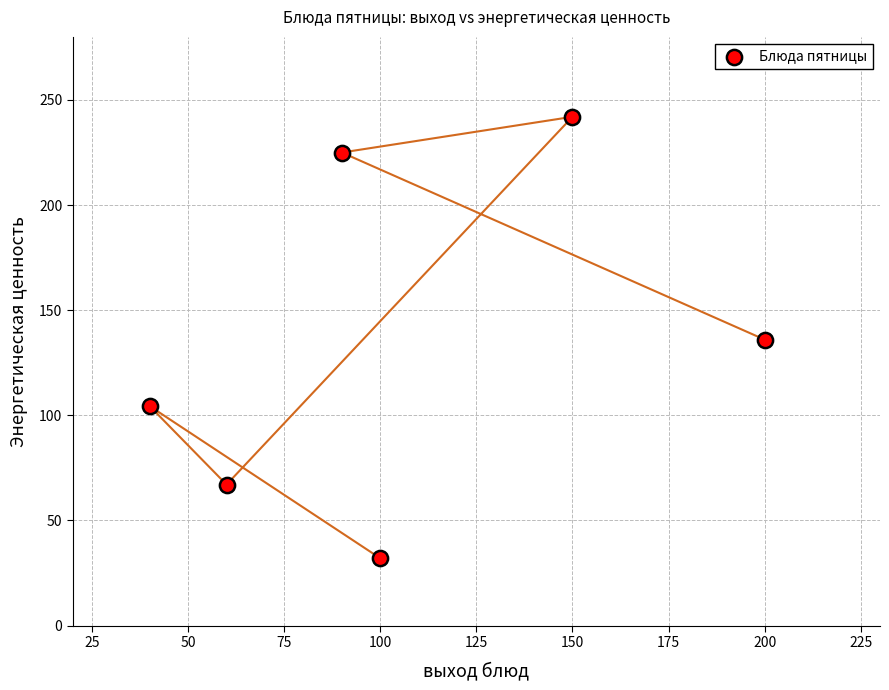

What is the range of Y values (max minus min)?

210.0